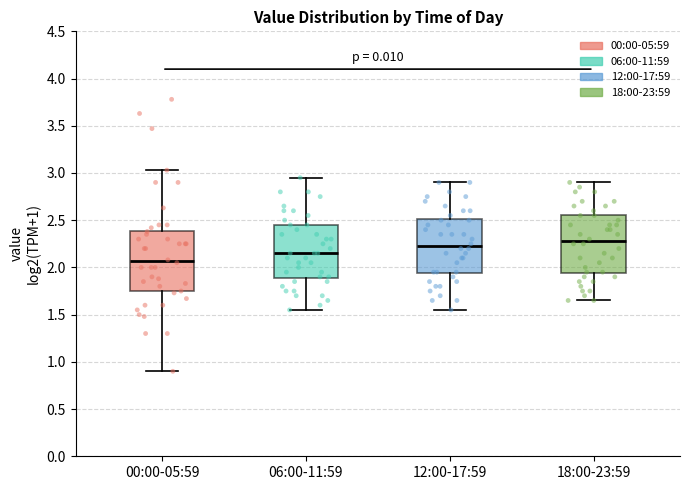

Reading left to right, transcribe this box plot: for each box, give where its median line is, the range the box spans, and where its two whiskers end, as read against the y-axis. The values are not printed on the chart, so give them approximately, as read against the axis.

00:00-05:59: median 2.05, box 1.75 to 2.40, whiskers 0.90 to 3.05
06:00-11:59: median 2.15, box 1.90 to 2.45, whiskers 1.55 to 2.95
12:00-17:59: median 2.25, box 1.95 to 2.50, whiskers 1.55 to 2.90
18:00-23:59: median 2.30, box 1.95 to 2.55, whiskers 1.65 to 2.90